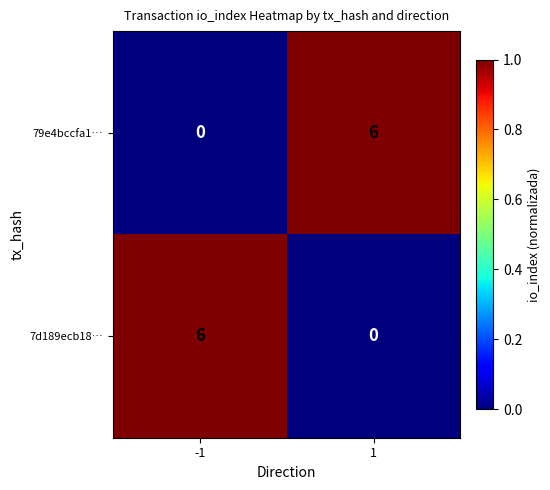

List the labels in order of 7d189ecb18… value, largest first.

-1, 1